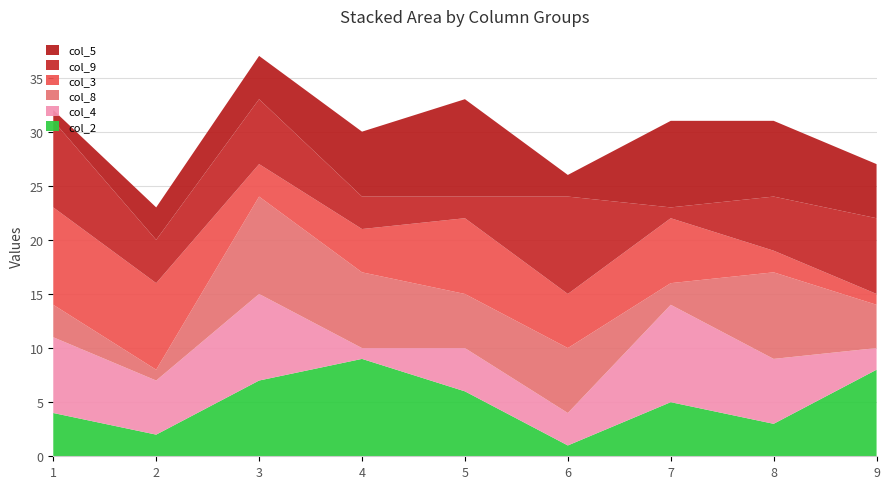

Reading right to left, extract all data points from this chart.

col_2: 8	3	5	1	6	9	7	2	4
col_4: 2	6	9	3	4	1	8	5	7
col_8: 4	8	2	6	5	7	9	1	3
col_3: 1	2	6	5	7	4	3	8	9
col_9: 7	5	1	9	2	3	6	4	8
col_5: 5	7	8	2	9	6	4	3	1